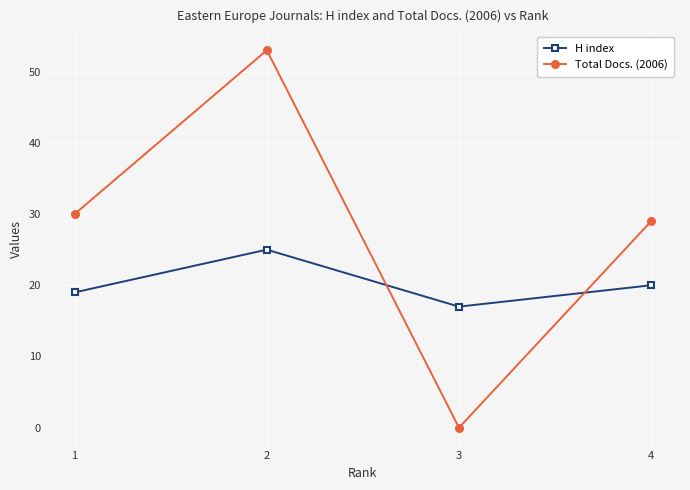

Rank the categories by H index value from lowest to highest.

3, 1, 4, 2